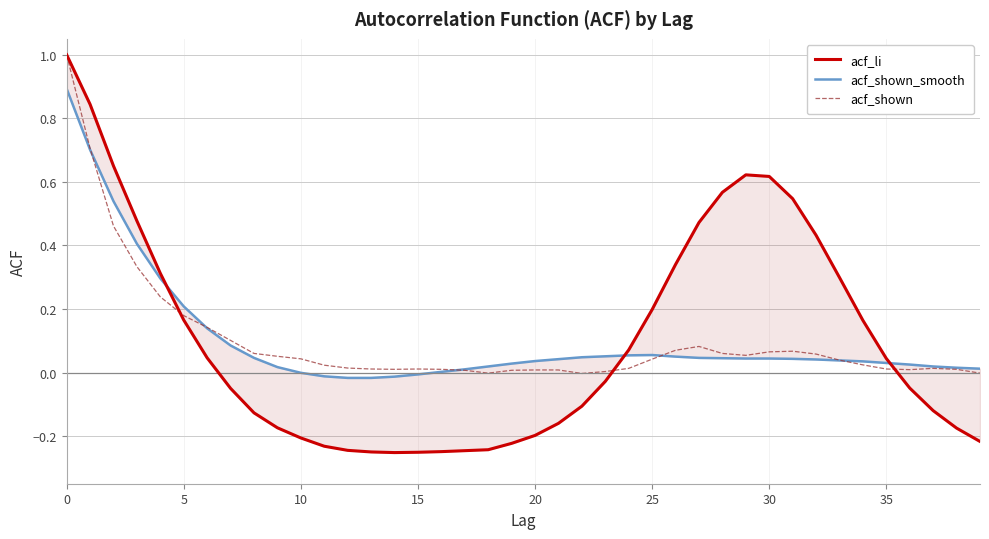

At how many categories does at least one series exceed 0?

40